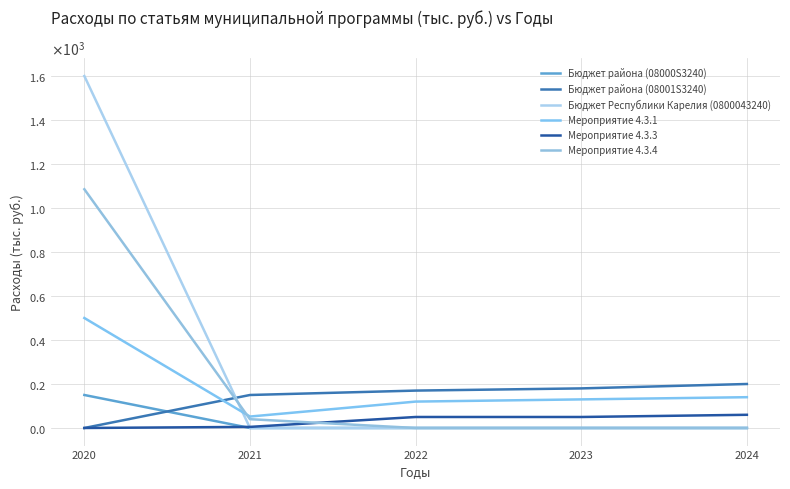

What is the spread (max minus min) of values at 2024?

200.0